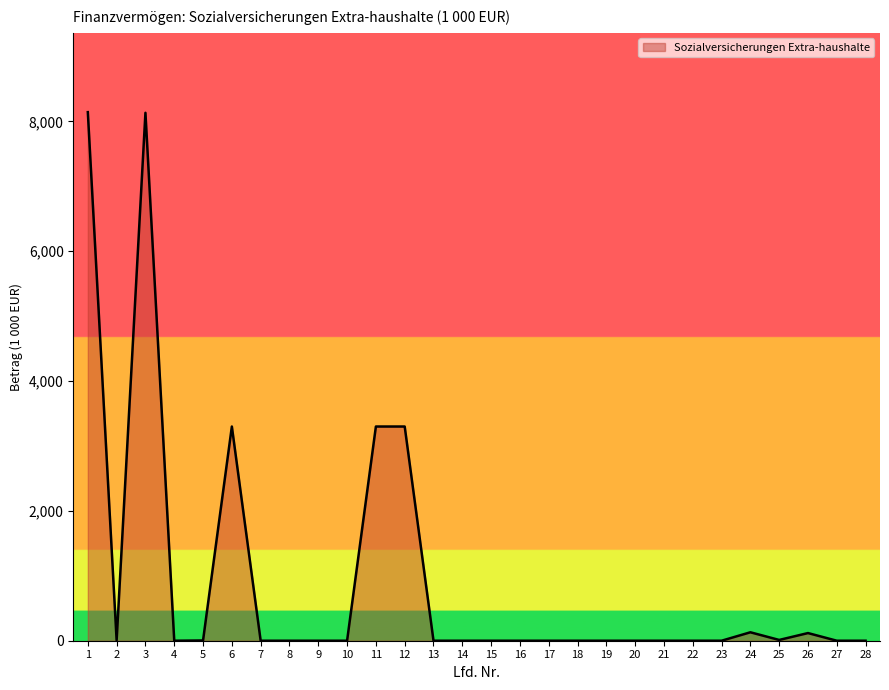

What is the maximum value shown in the chart?

8143